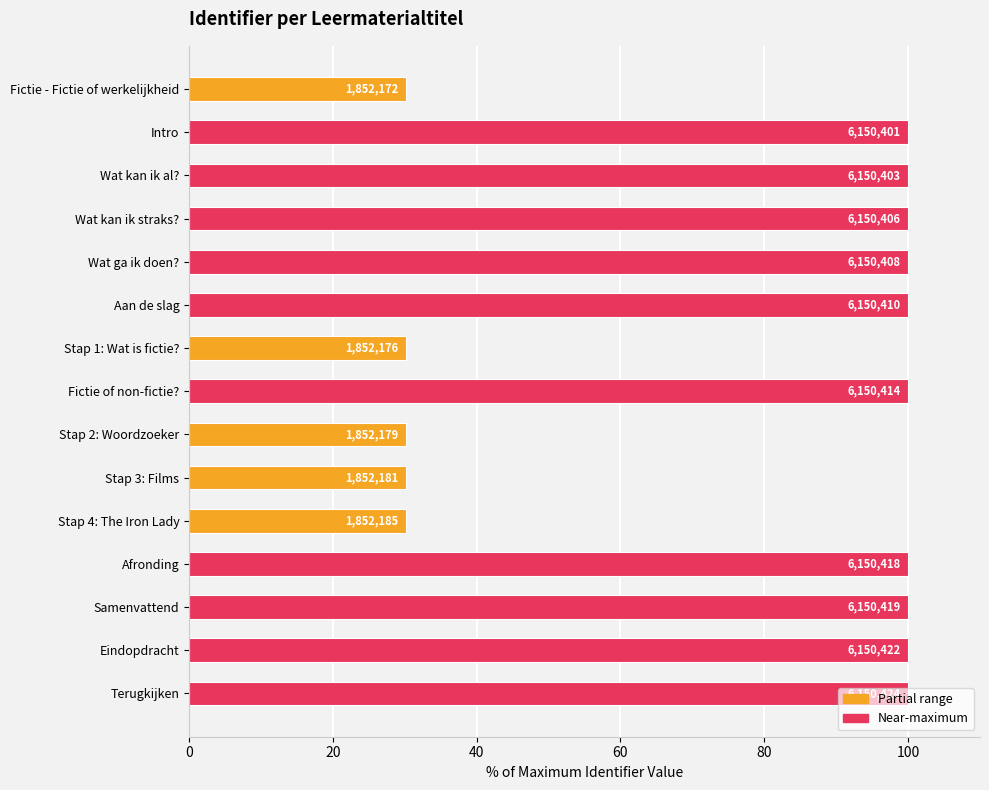

How many bars are there in total?

15